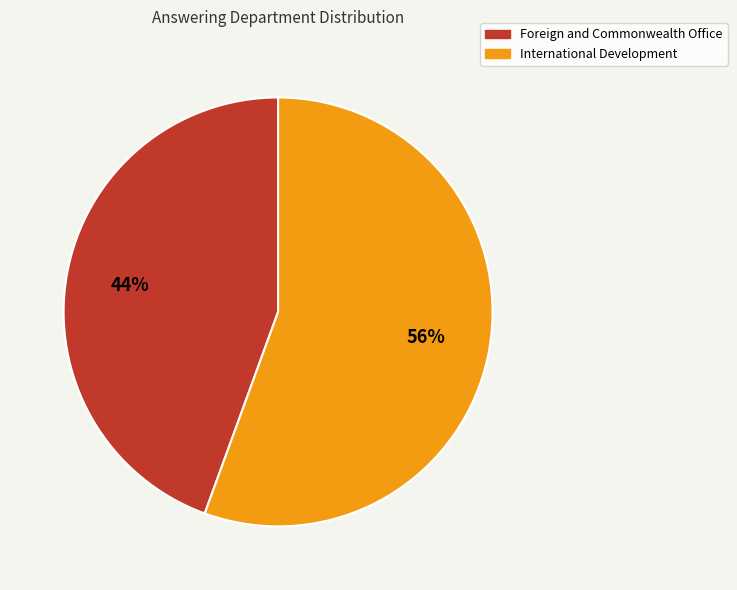

To the nearest percent, what is the combined percentage of International Development and Foreign and Commonwealth Office?

100%